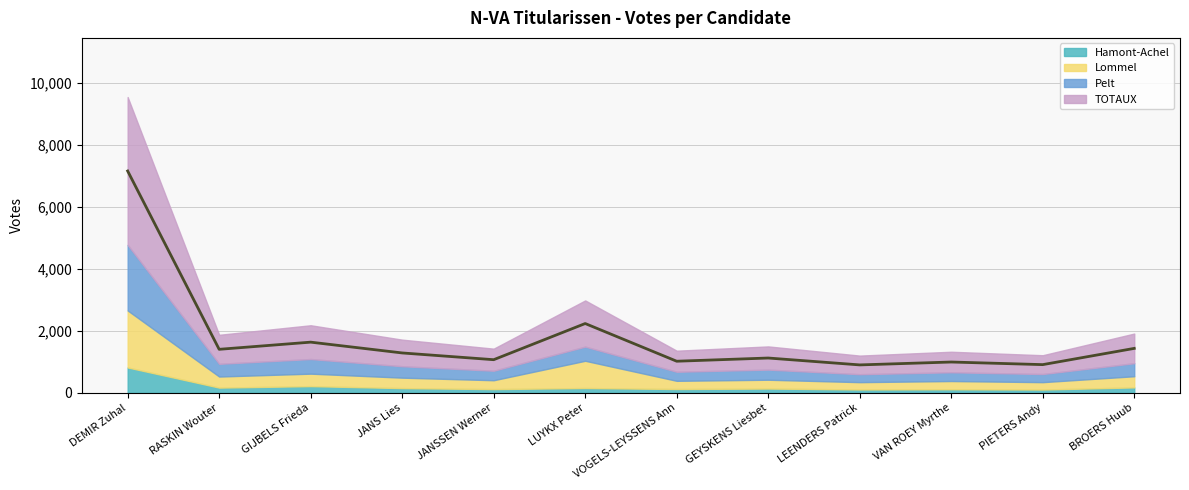

At which category does the chart reach its peak across all series?

DEMIR Zuhal